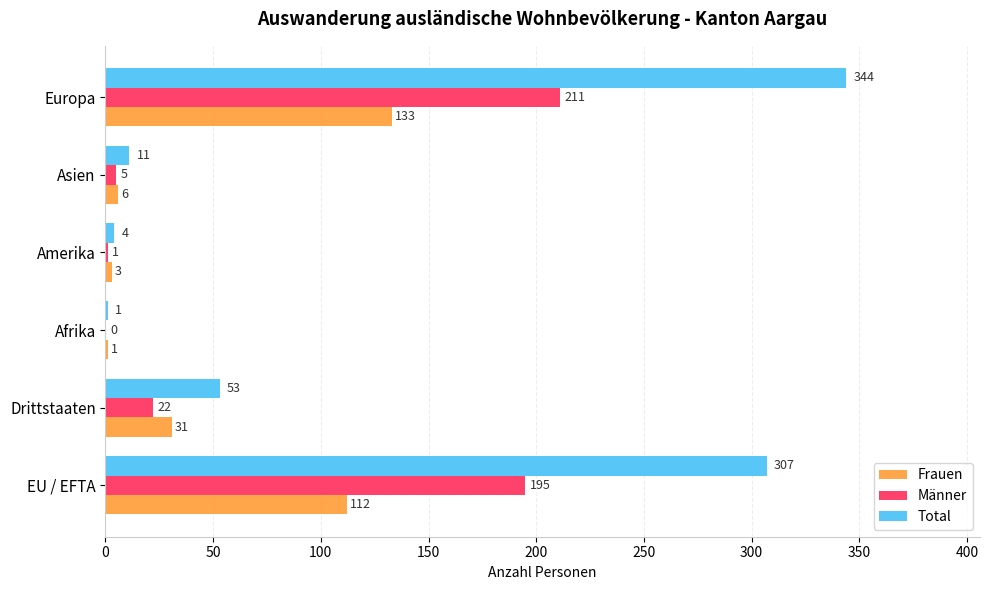

The value of Total at Amerika is 4. True or false?

True